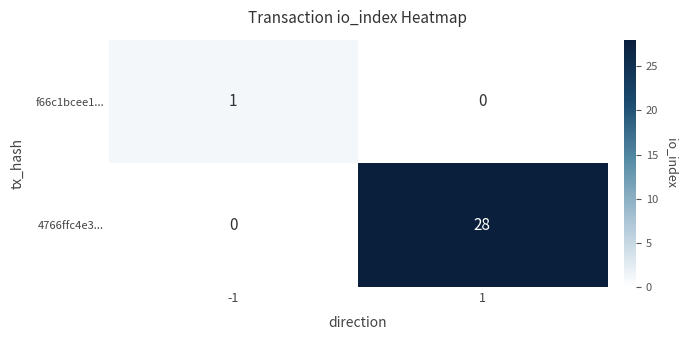

Reading left to right, transcribe all the data shown in this chart.

f66c1bcee1...: 1	0
4766ffc4e3...: 0	28